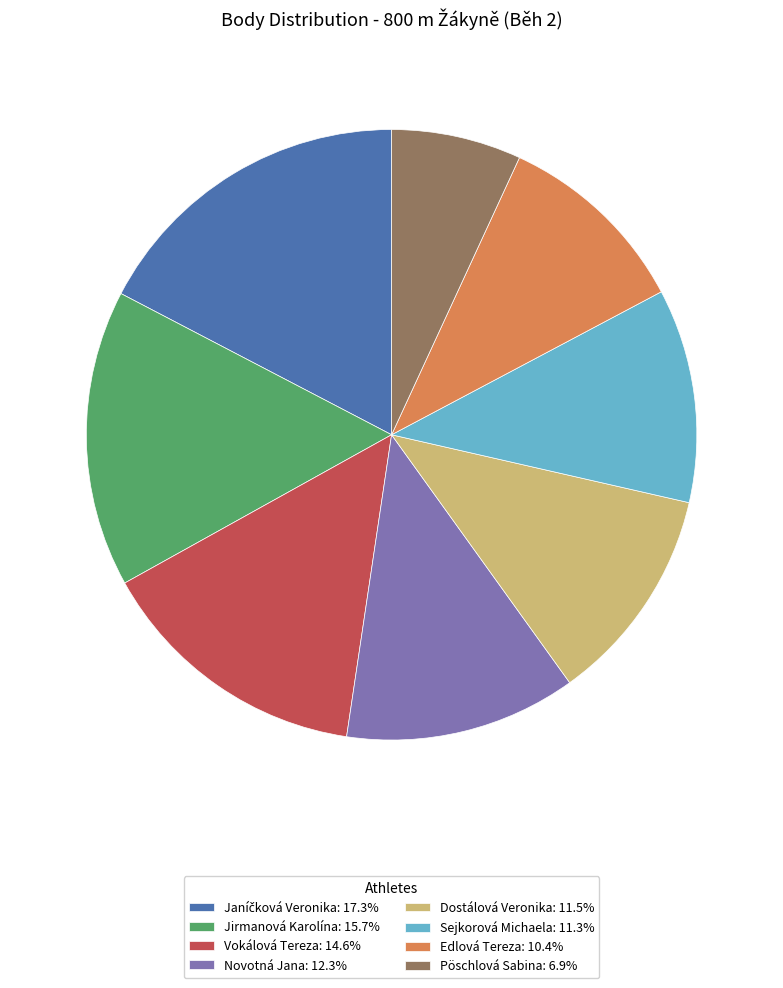

Does Jirmanová Karolína: 15.7% represent more than half of the total?

No